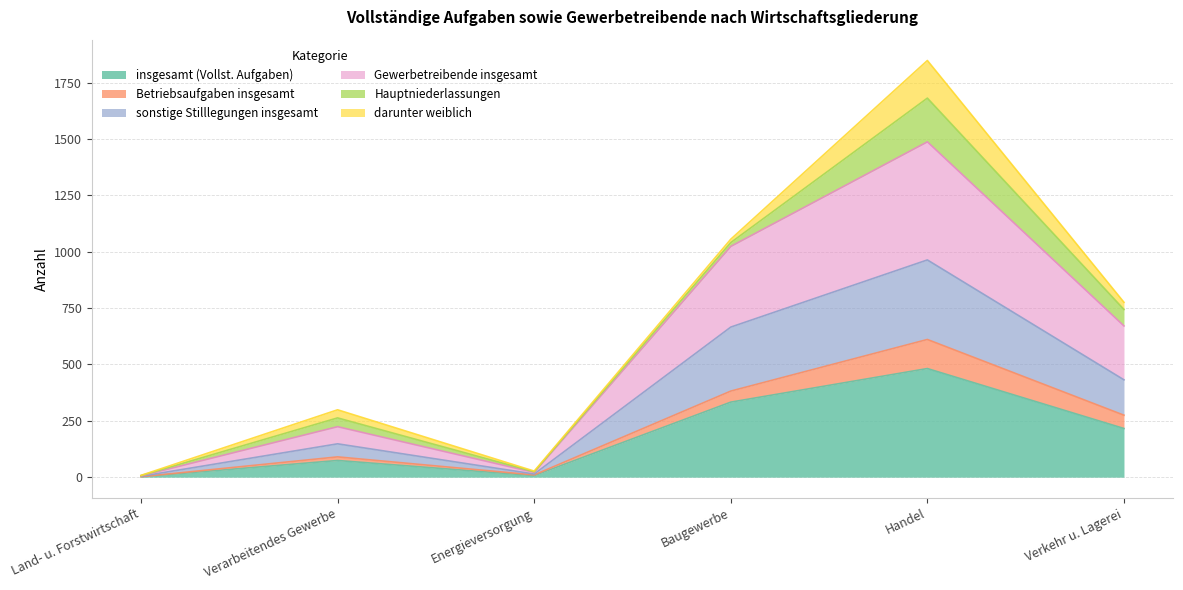

True or false: sonstige Stilllegungen insgesamt has more than 1 interior local peaks.

True